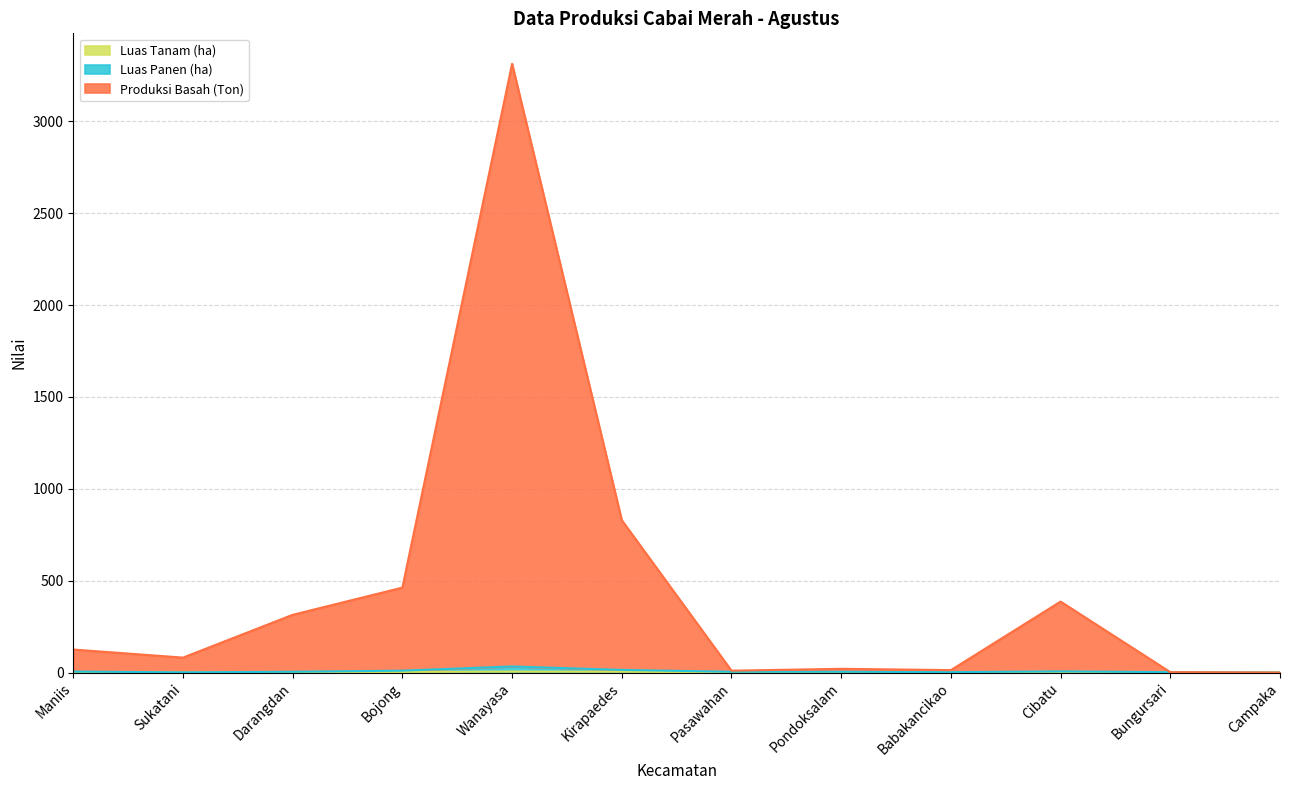

At Cibatu, list the series in order from largest to smallest.

Produksi Basah (Ton), Luas Panen (ha), Luas Tanam (ha)